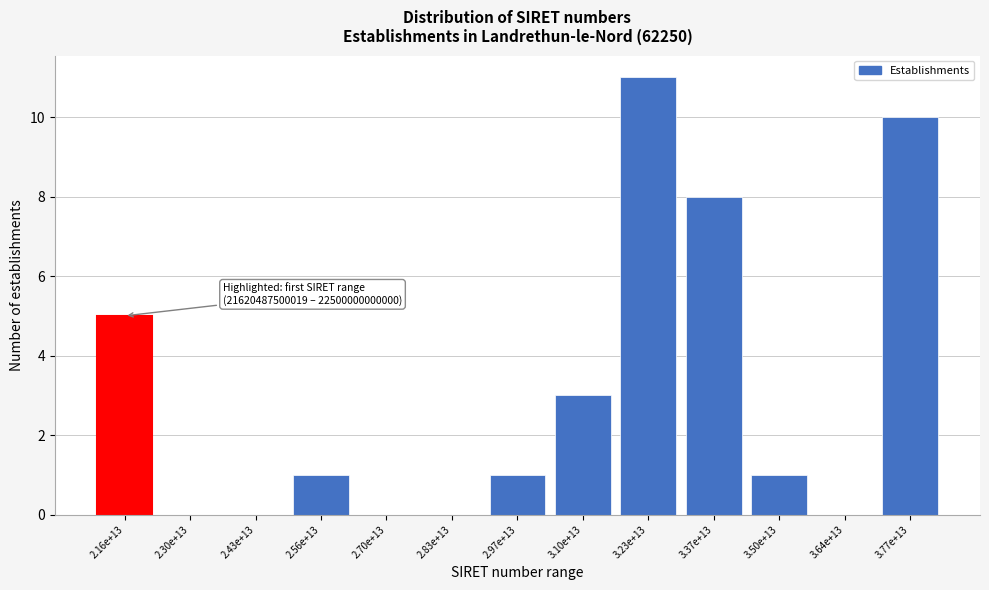

Reading left to right, what are all the values shown in this chart?

2.16e+13=5	2.30e+13=0	2.43e+13=0	2.56e+13=1	2.70e+13=0	2.83e+13=0	2.97e+13=1	3.10e+13=3	3.23e+13=11	3.37e+13=8	3.50e+13=1	3.64e+13=0	3.77e+13=10